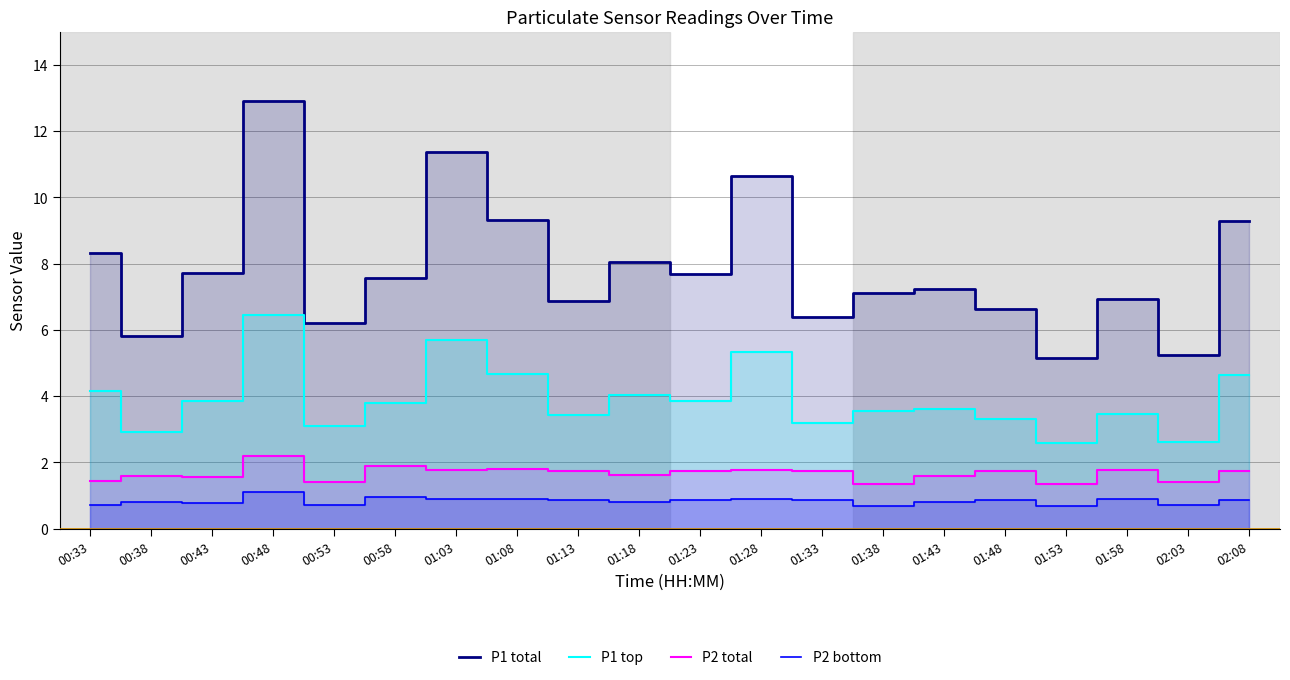

True or false: P2 total and P2 bottom intersect in this chart.

False